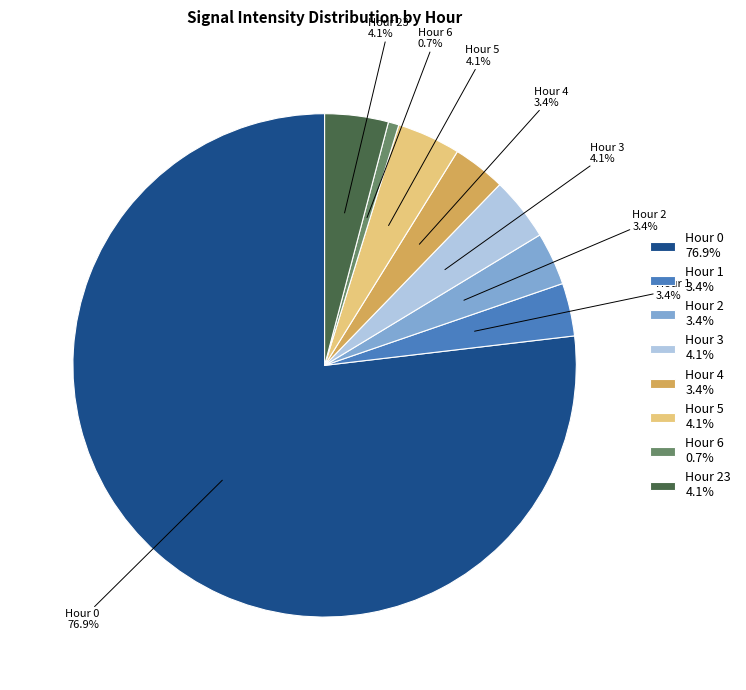

Approximately how many times larger is the value at Hour 2 compared to Hour 1?

1.0